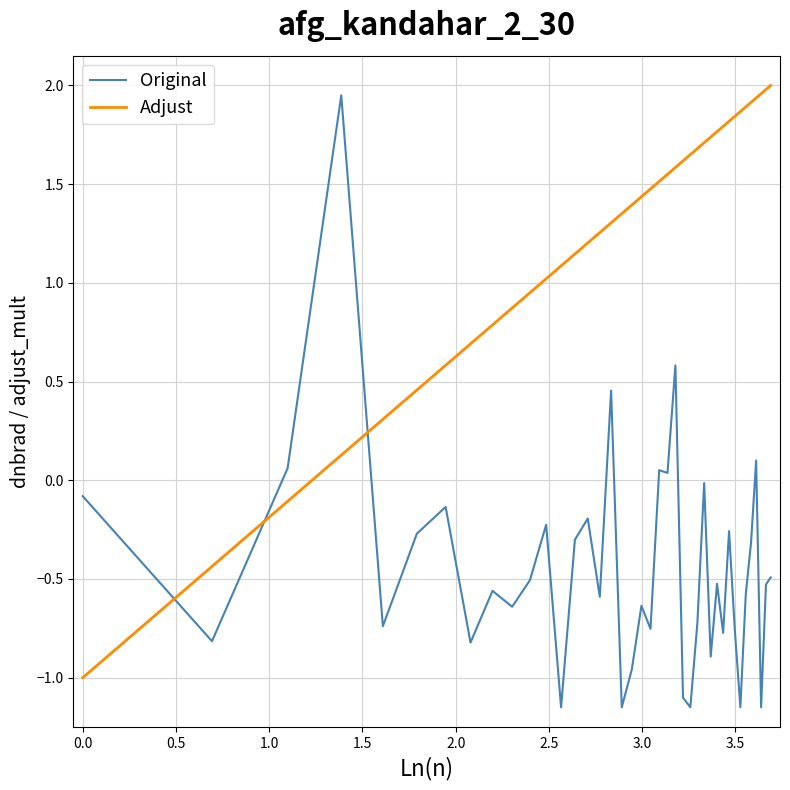

After their last crossing, which series has the higher values: Adjust or Original?

Adjust